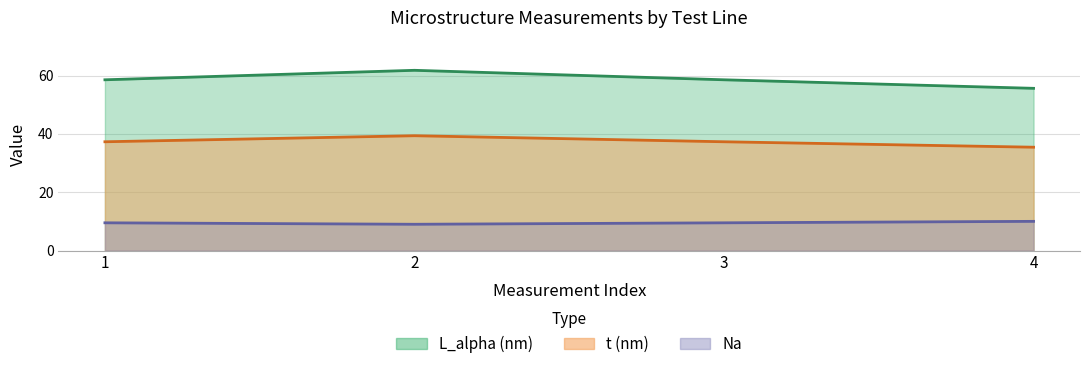

Reading right to left, list all the values displayed in this chart.

Na: 10.0	9.5	9.0	9.5
L_alpha: 55.6	58.6	61.8	58.6
t: 35.4	37.3	39.4	37.3